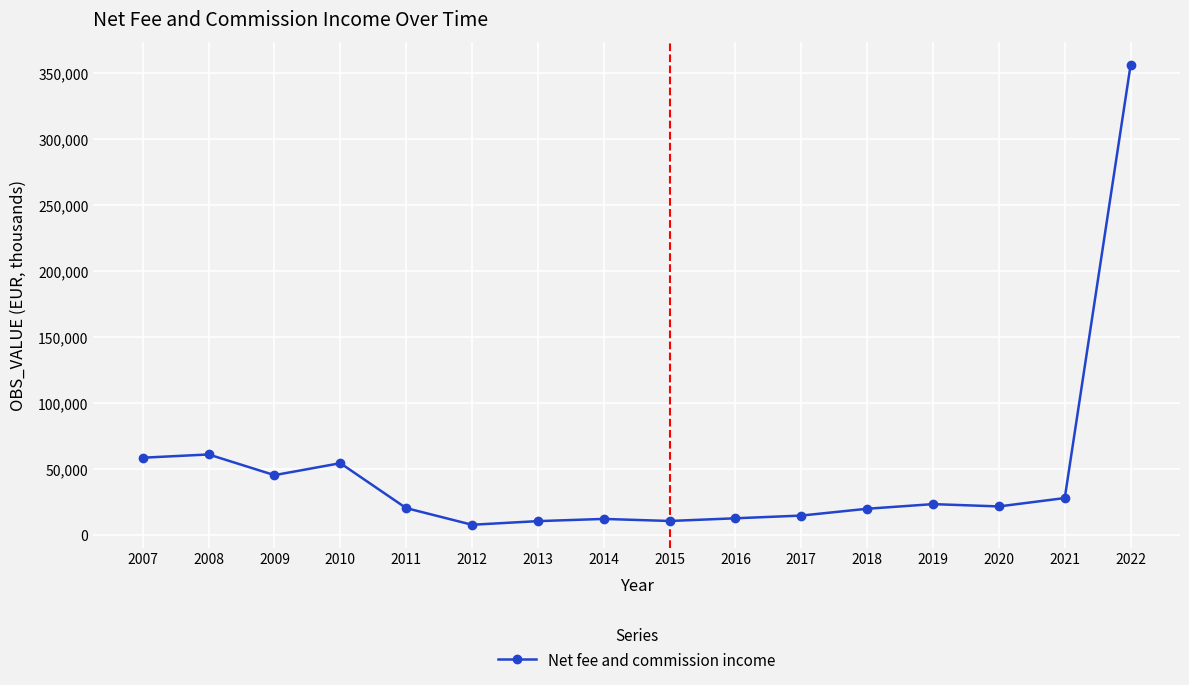

What is the change in value from 2007 to 2011?

-38227